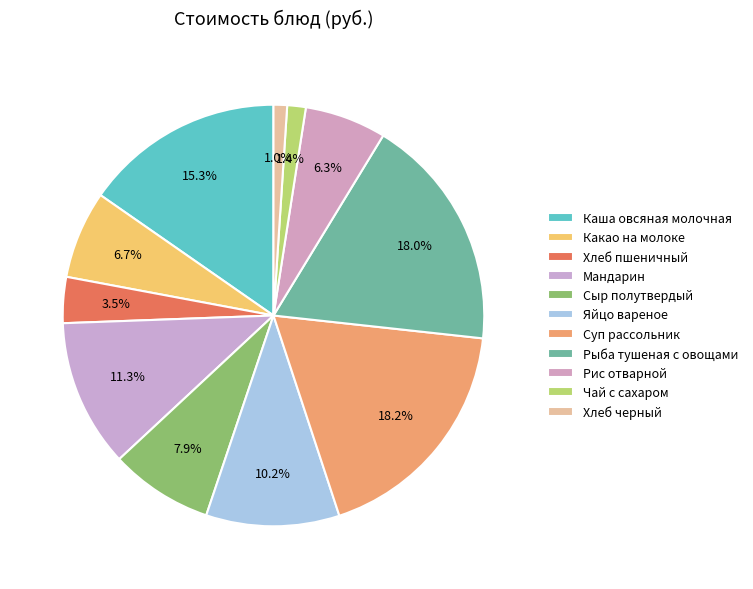

Between Рис отварной and Хлеб черный, which is larger?

Рис отварной